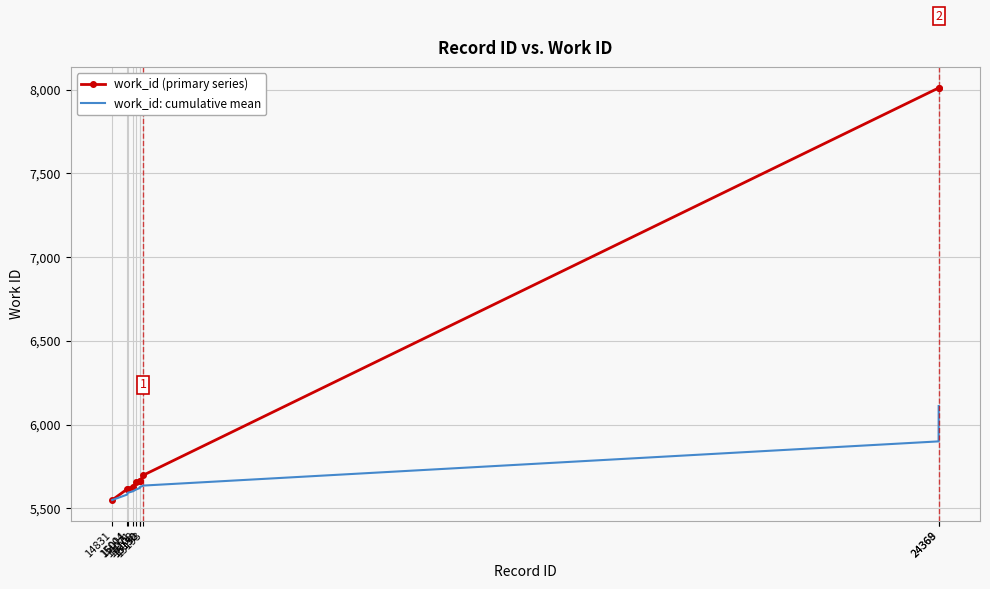

Rank the series by their average value, from lowest to highest.

work_id: cumulative mean, work_id (primary series)